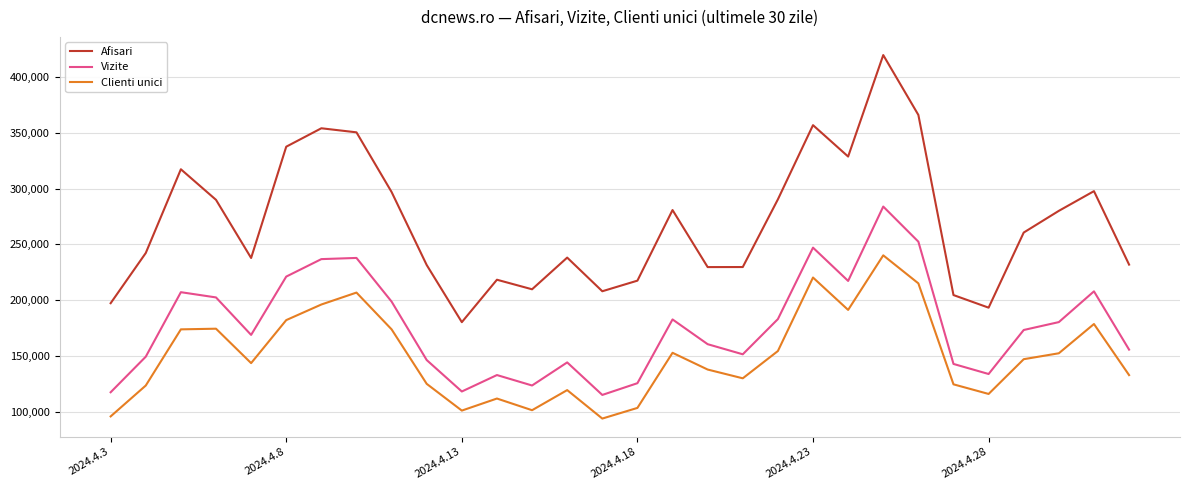

What is the minimum value shown in the chart?

93764